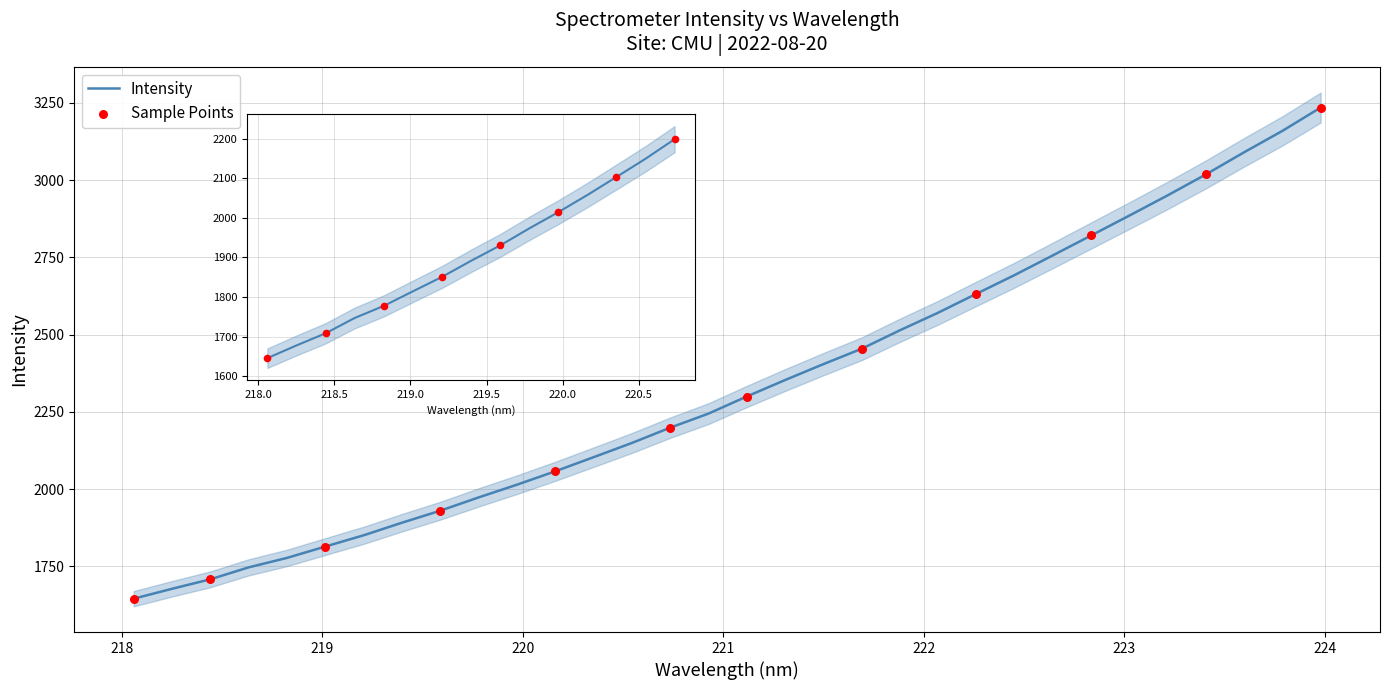

What is the change in value from 220.5444 to 222.8355?

+671.4